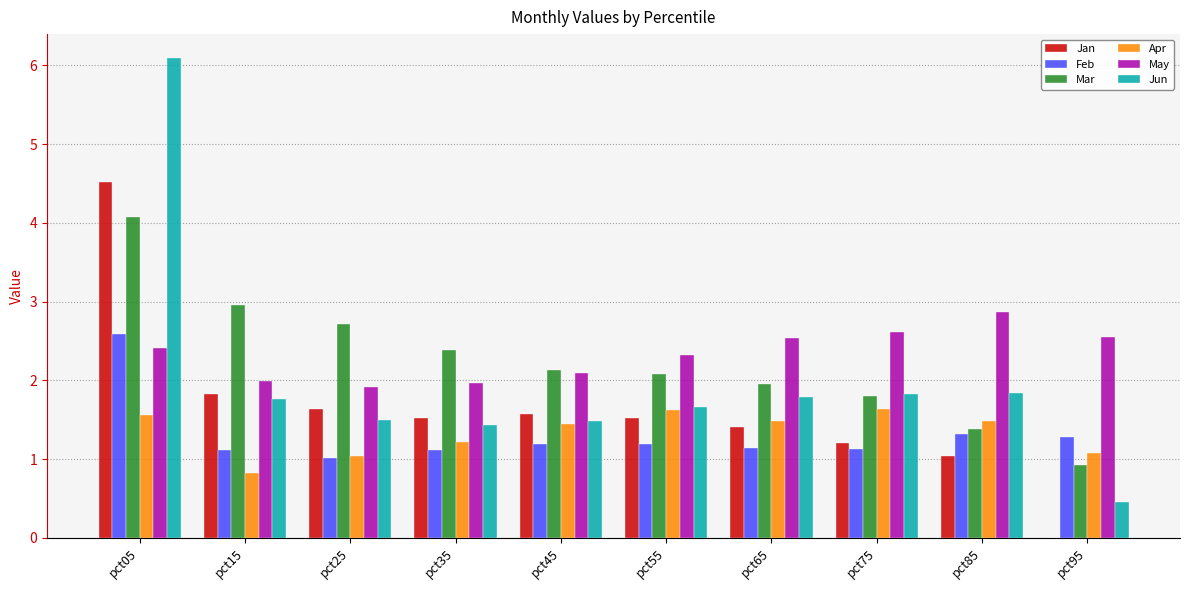

Is the value of Mar at pct95 greater than the value of May at pct65?

No